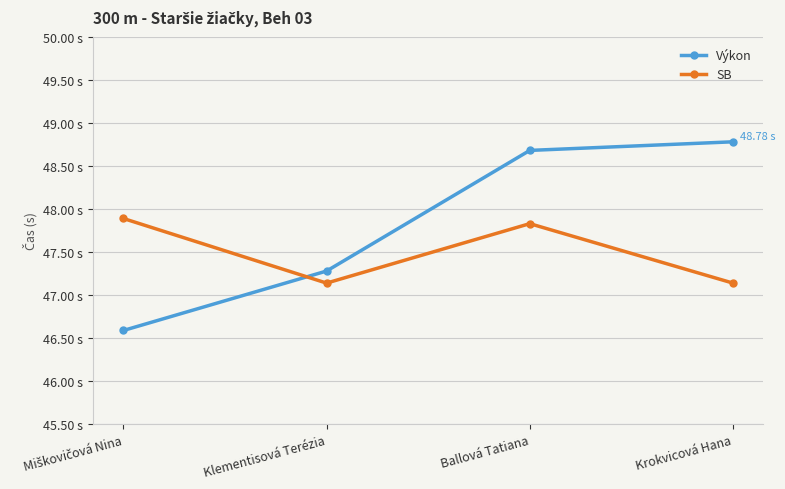

Does the chart have visible grid lines?

Yes